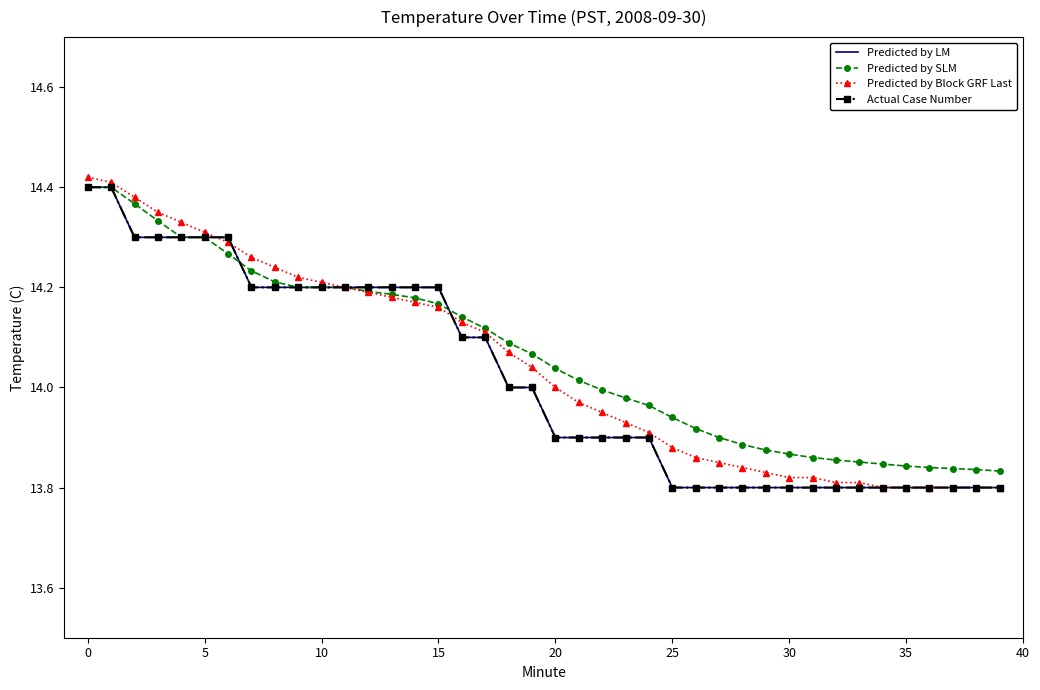

How many lines are shown in the chart?

4